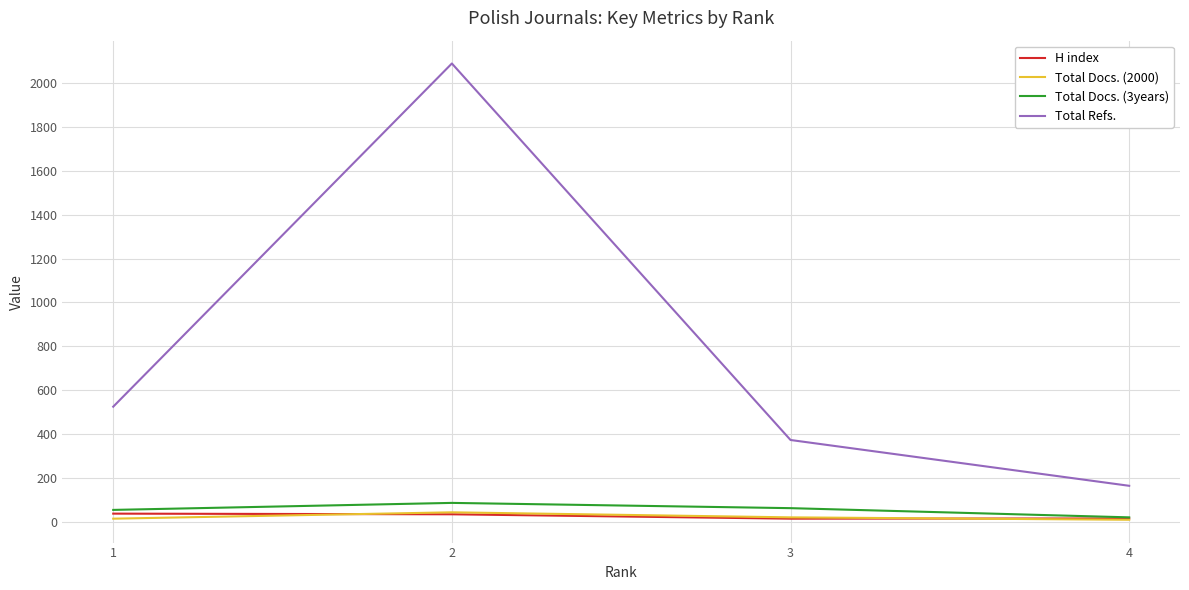

Is it true that H index equals 36 at 1?

True